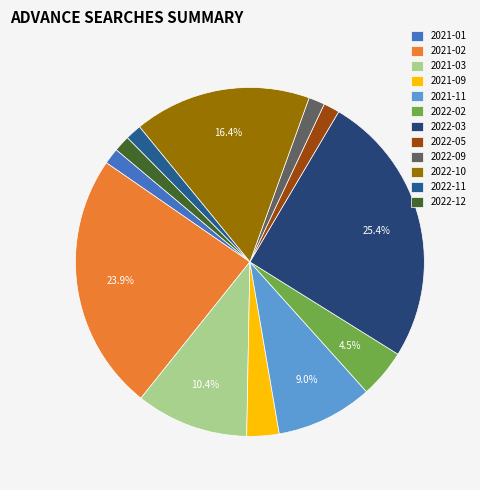

Rank the categories by value from lowest to highest.

2021-01, 2022-05, 2022-09, 2022-11, 2022-12, 2021-09, 2022-02, 2021-11, 2021-03, 2022-10, 2021-02, 2022-03